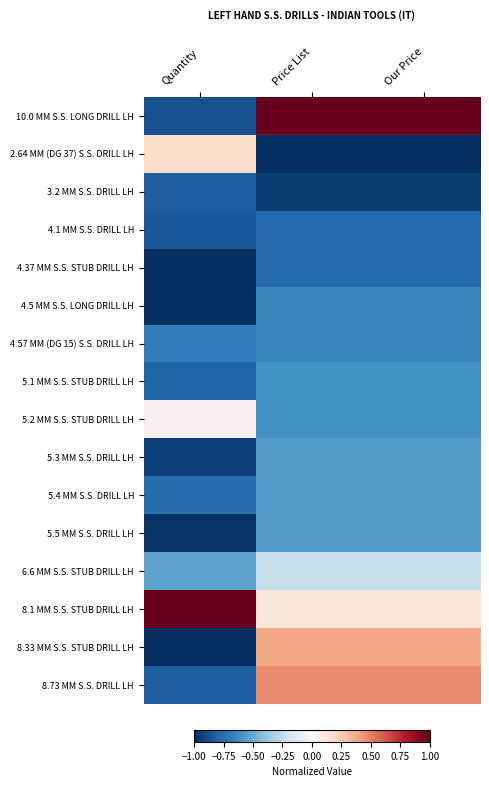

List the series in order of their peak value, highest first.

10.0 MM S.S. LONG DRILL LH, 8.1 MM S.S. STUB DRILL LH, 8.73 MM S.S. DRILL LH, 8.33 MM S.S. STUB DRILL LH, 2.64 MM (DG 37) S.S. DRILL LH, 5.2 MM S.S. STUB DRILL LH, 6.6 MM S.S. STUB DRILL LH, 5.3 MM S.S. DRILL LH, 5.4 MM S.S. DRILL LH, 5.5 MM S.S. DRILL LH, 5.1 MM S.S. STUB DRILL LH, 4.5 MM S.S. LONG DRILL LH, 4.57 MM (DG 15) S.S. DRILL LH, 4.1 MM S.S. DRILL LH, 4.37 MM S.S. STUB DRILL LH, 3.2 MM S.S. DRILL LH